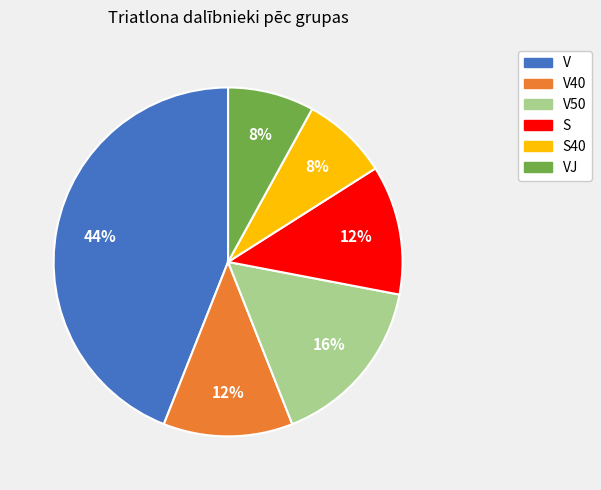

How many slices are in this pie chart?

6